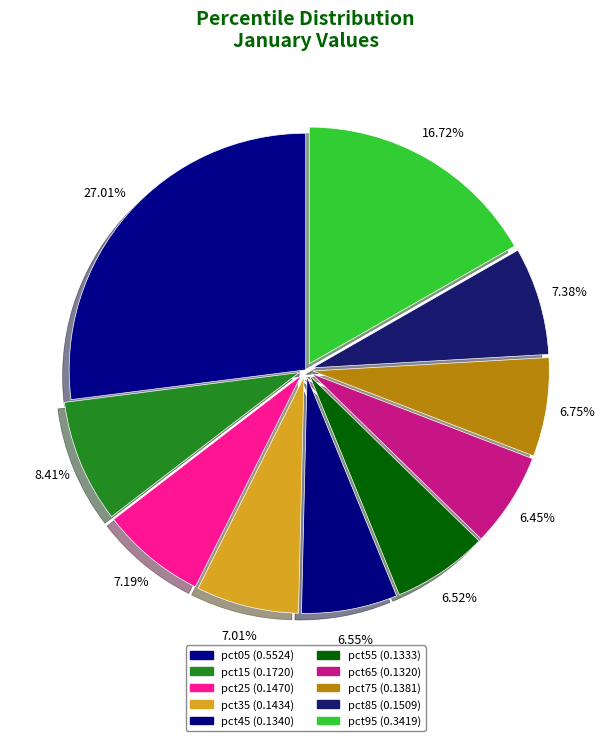

Rank the categories by value from highest to lowest.

pct05, pct95, pct15, pct85, pct25, pct35, pct75, pct45, pct55, pct65